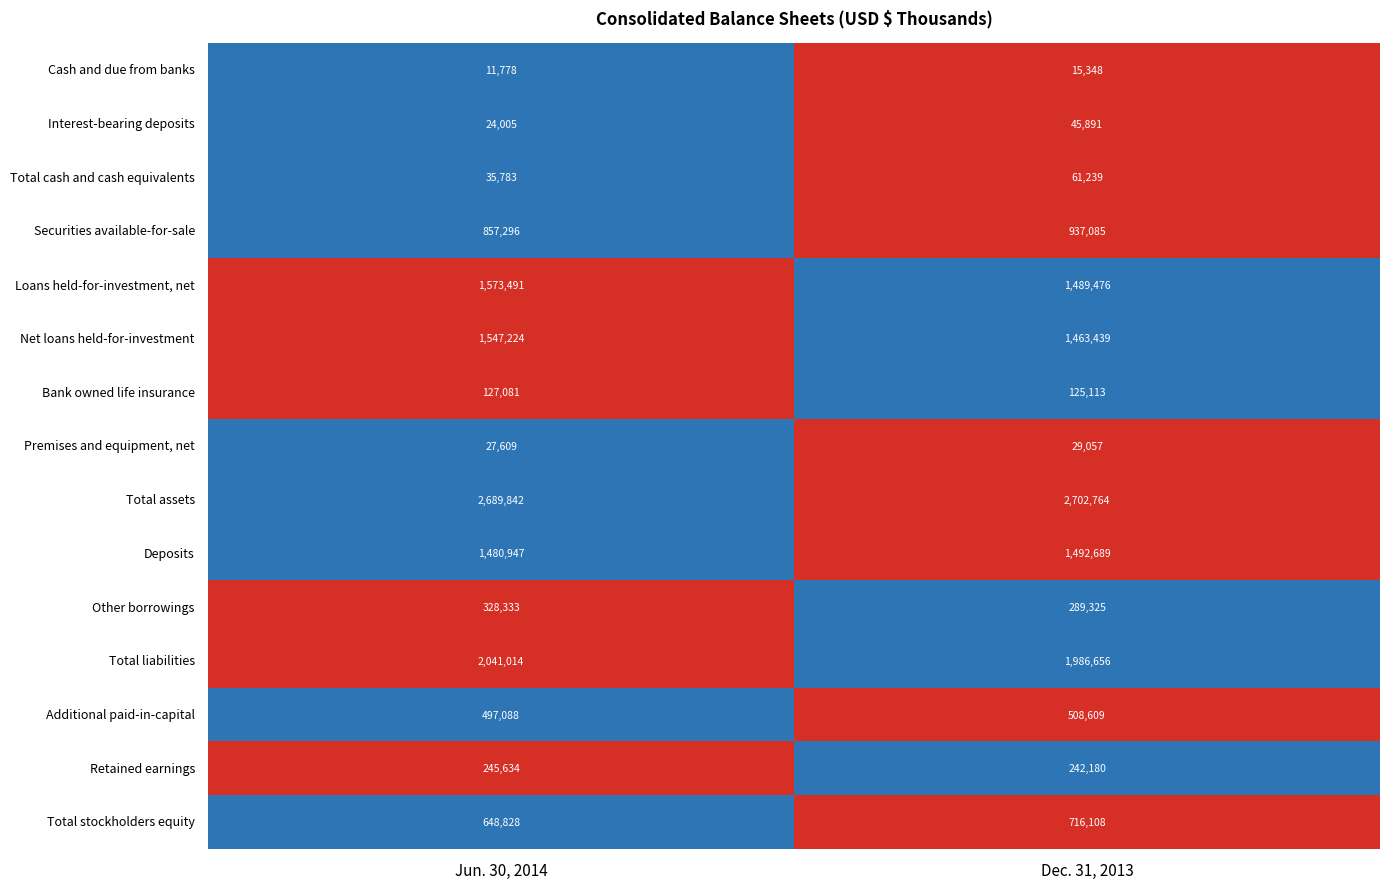

At which category does the chart reach its minimum across all series?

Jun. 30, 2014